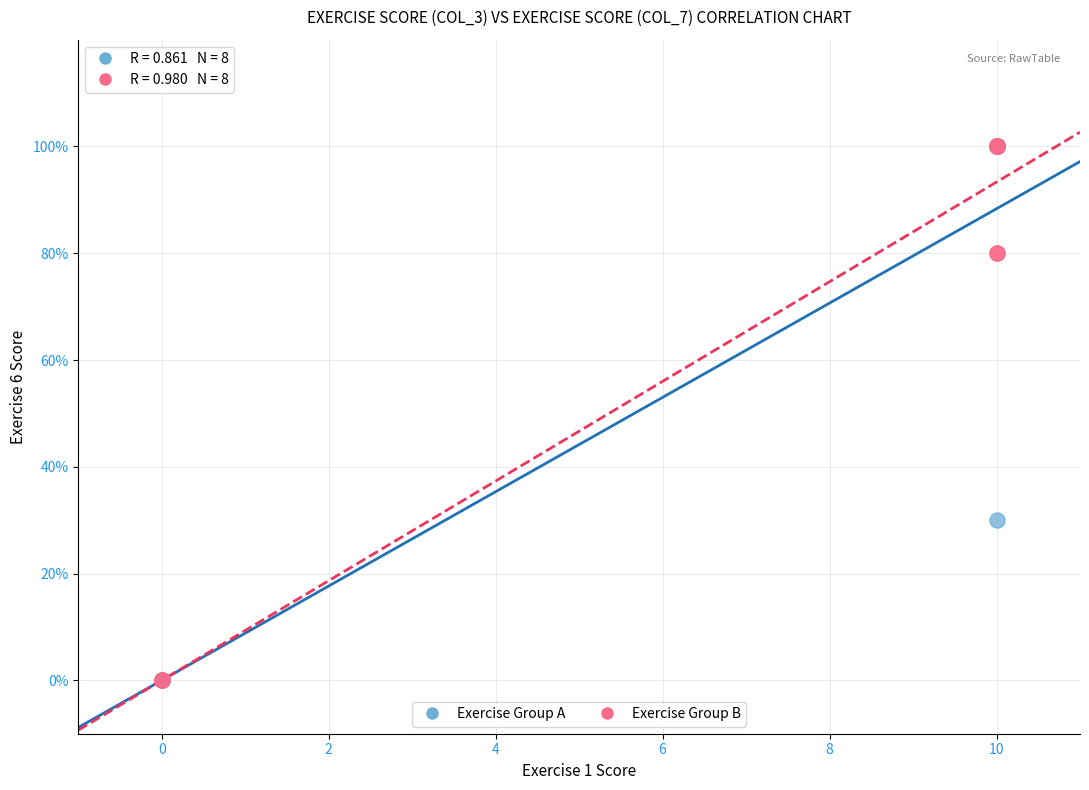

What are all the series names shown in the legend?

Exercise Group A, Exercise Group B